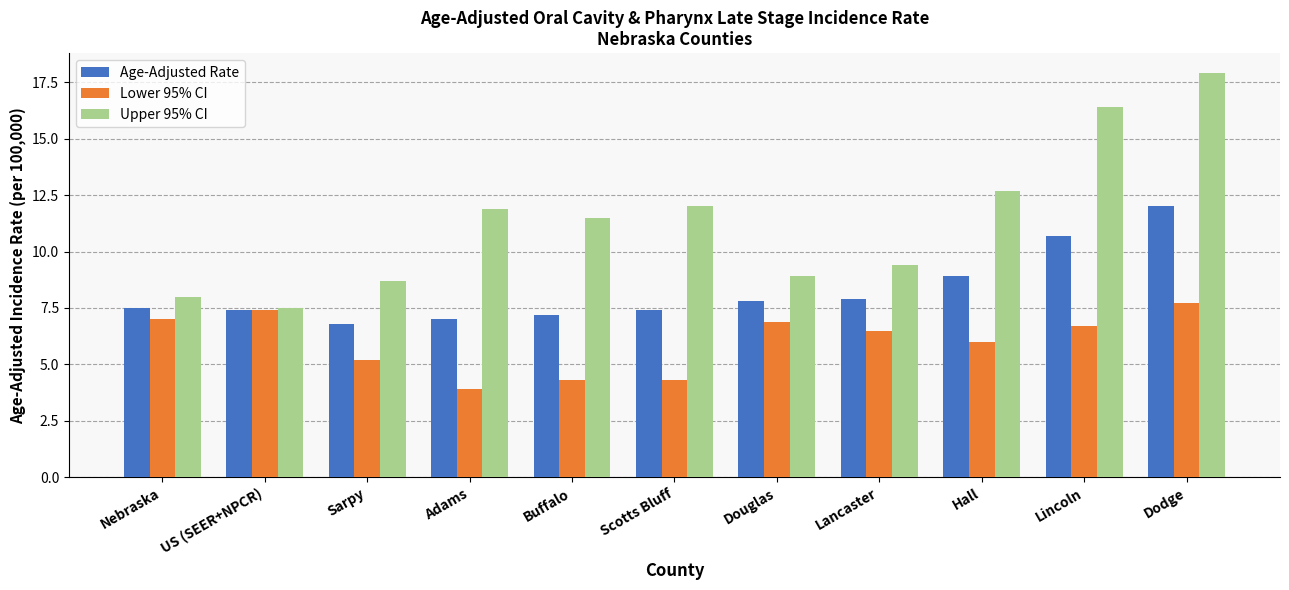

Is it true that Upper 95% CI equals 9.4 at Lancaster?

True